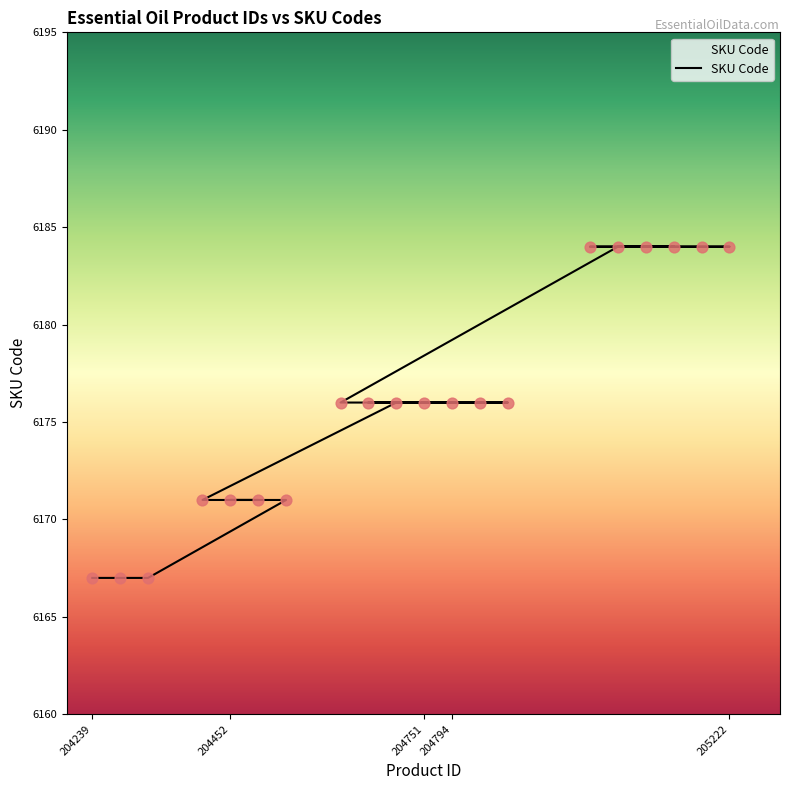

What is the ratio of the value at 204282 to the value at 204622?

1.0